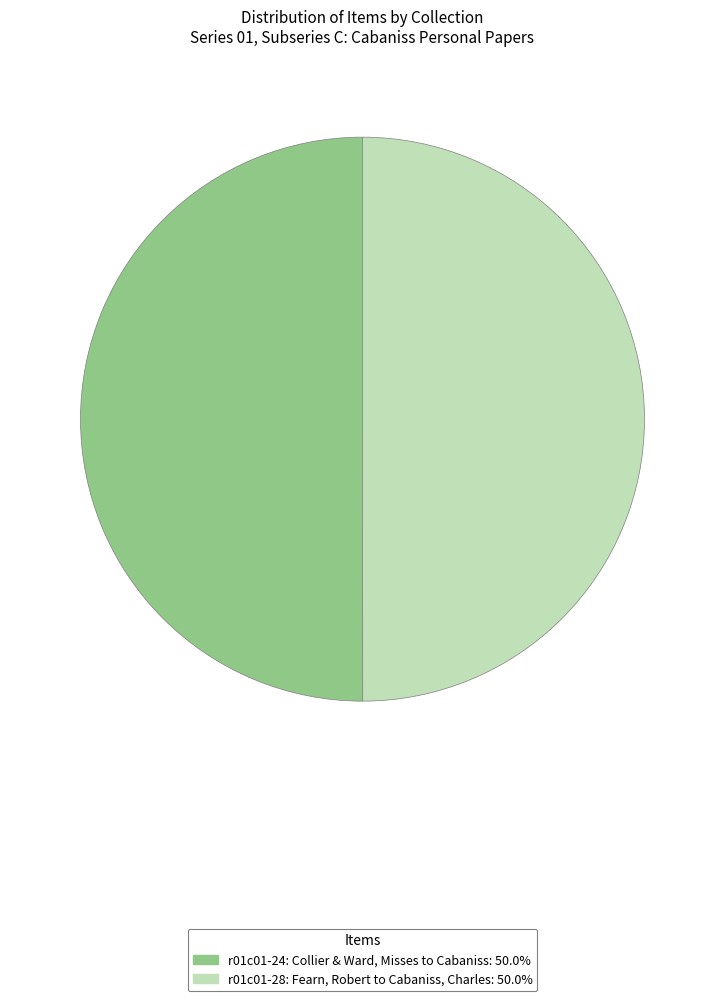

Is it true that r01c01-24: Collier & Ward, Misses to Cabaniss is 38% of the pie?

False